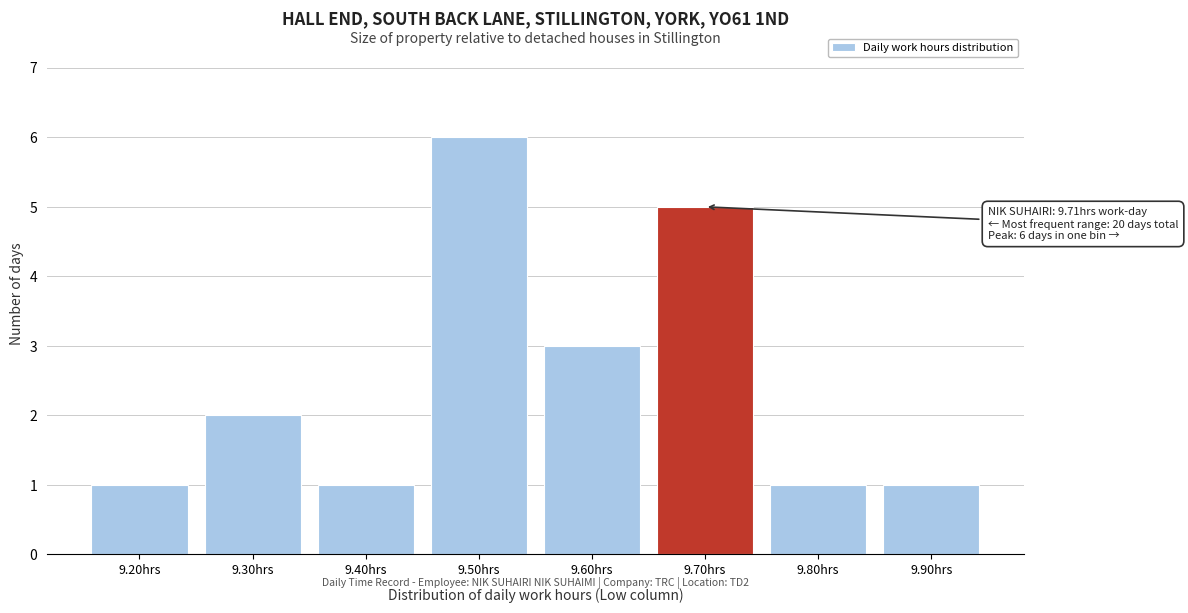

Reading left to right, what are all the values shown in this chart?

9.20hrs=1	9.30hrs=2	9.40hrs=1	9.50hrs=6	9.60hrs=3	9.70hrs=5	9.80hrs=1	9.90hrs=1